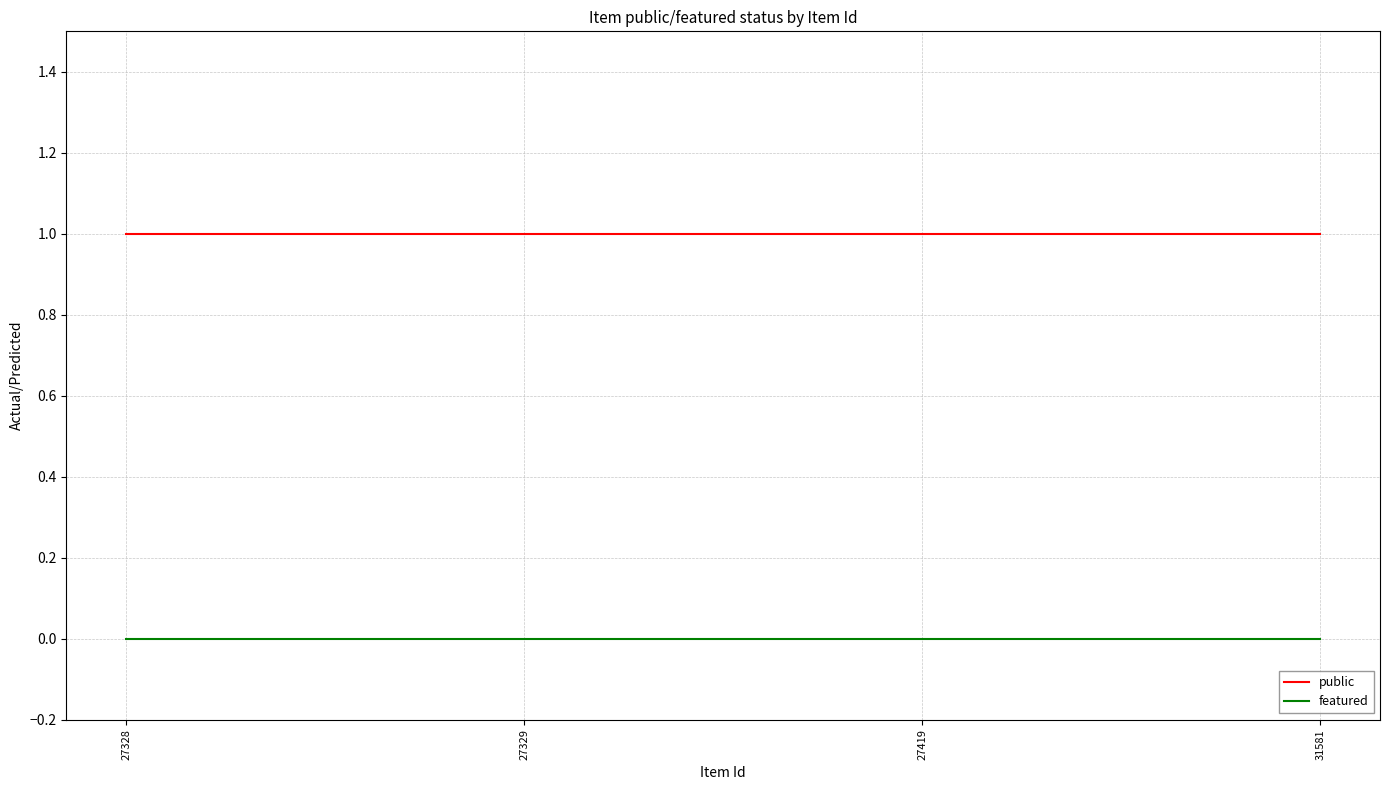

Reading left to right, list all the values displayed in this chart.

public: 27328=1	27329=1	27419=1	31581=1
featured: 27328=0	27329=0	27419=0	31581=0